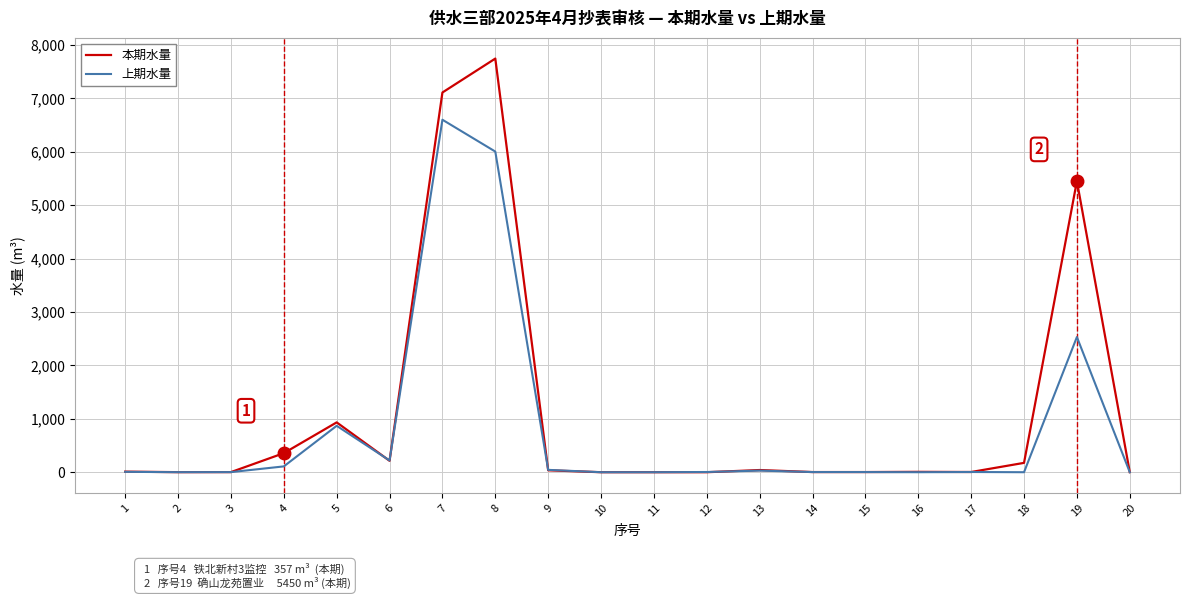

Read the 本期水量 value at 4, to the nearest 10.

360